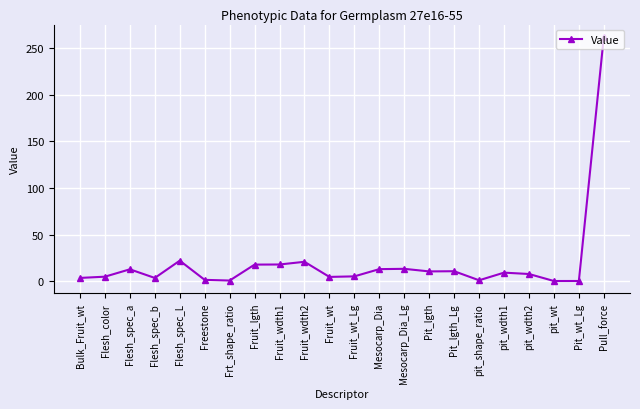

True or false: there are more than 2 points higher than both neighbors.

True